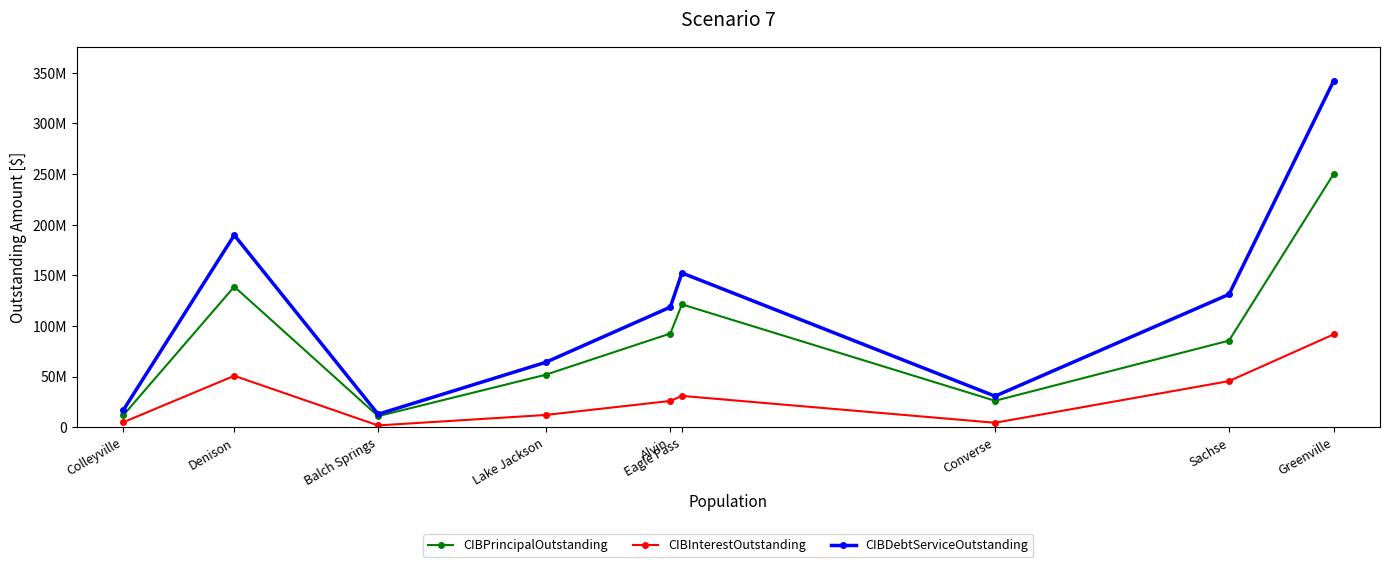

List the labels in order of CIBDebtServiceOutstanding value, largest first.

Greenville, Denison, Eagle Pass, Sachse, Alvin, Lake Jackson, Converse, Colleyville, Balch Springs